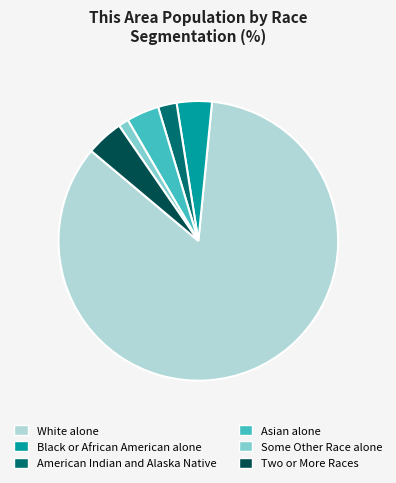

What is the largest slice in the pie chart?

White alone